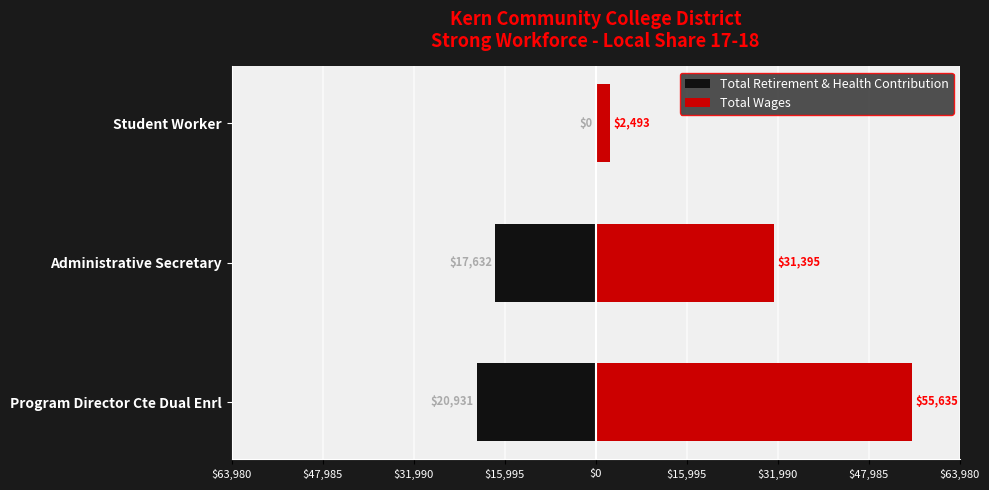

How many bars are there in total?

6